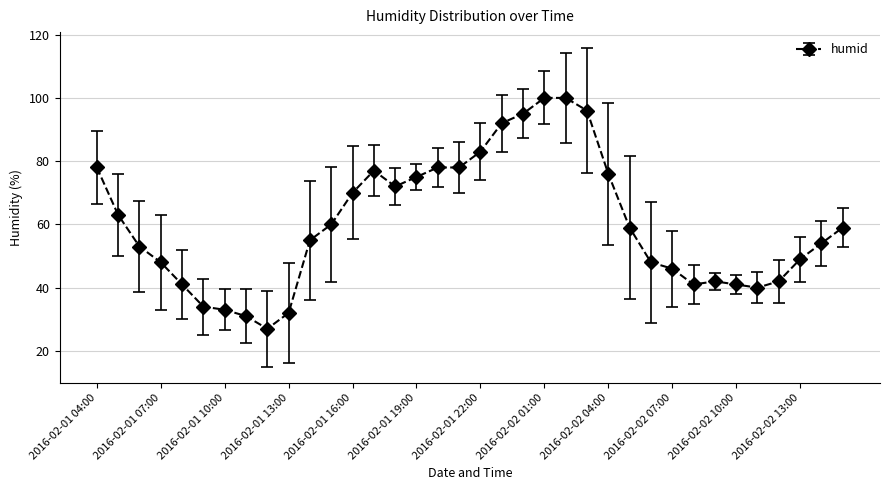

True or false: there are more than 0 points higher than both neighbors.

True